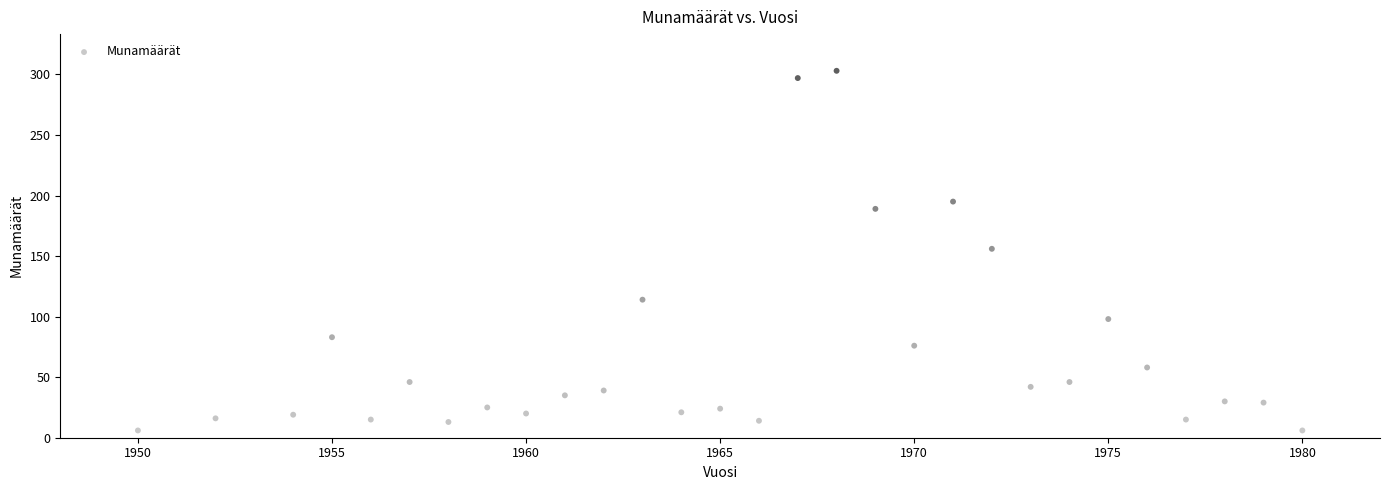

What is the range of X values (max minus min)?

30